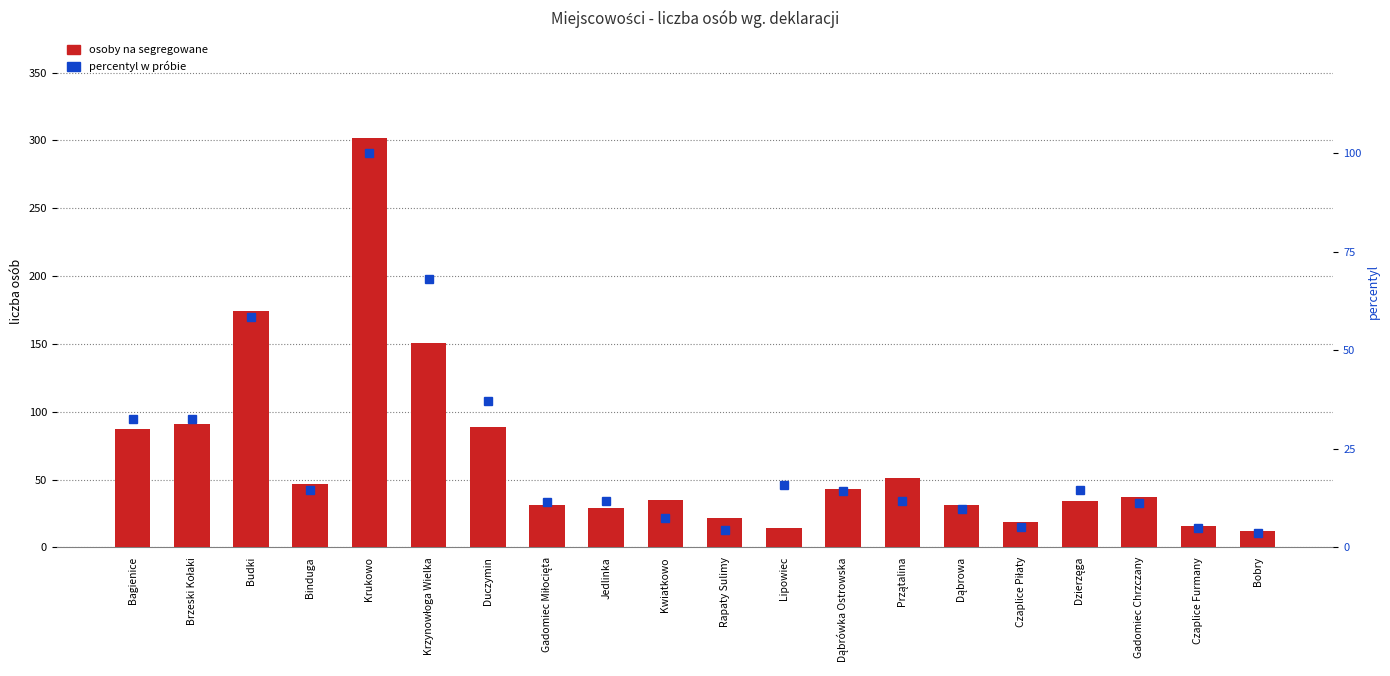

Which category has the highest value in the zadeklarowane osoby na segregowane series?

Krukowo